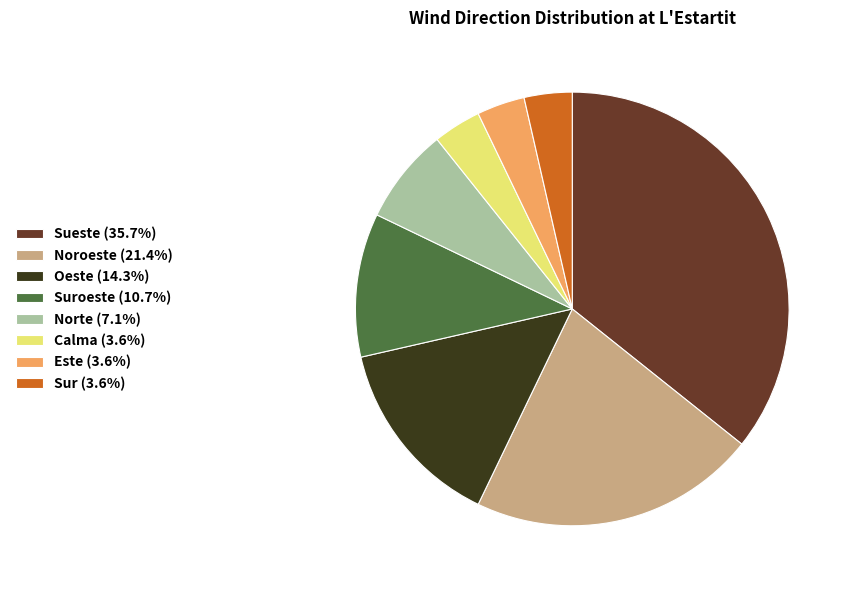

Does any single category account for the majority?

No